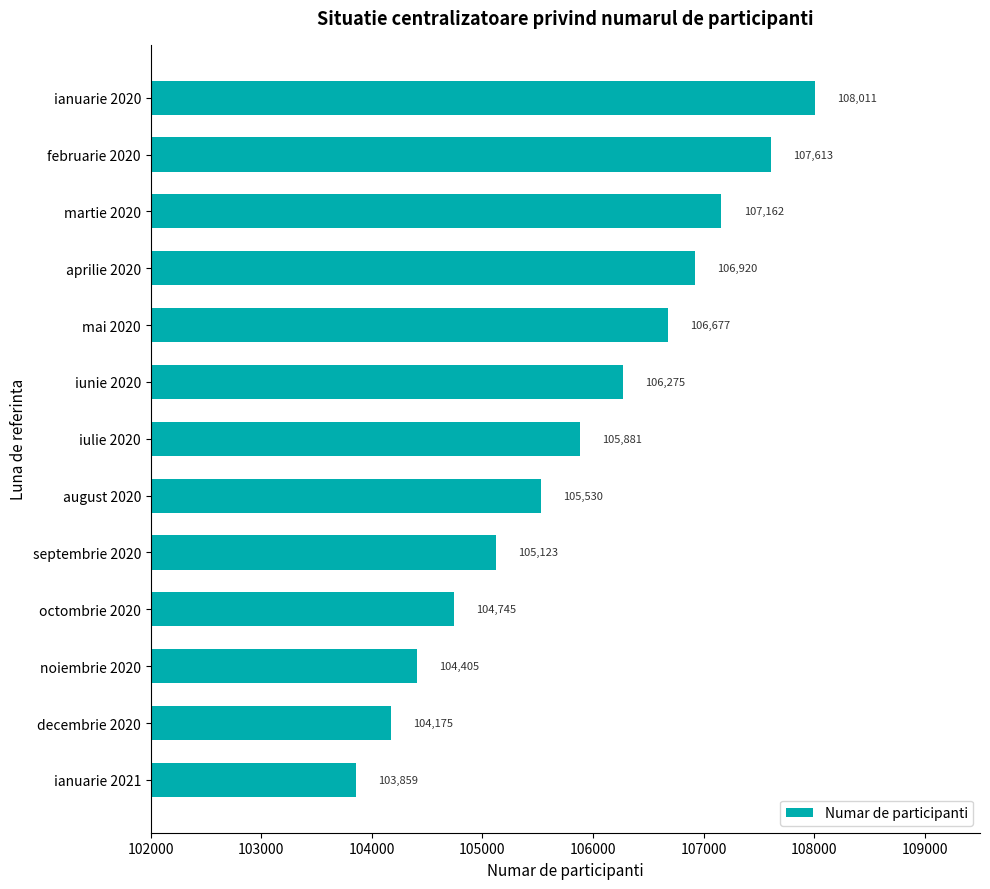

What is the value of the 11th bar from the top?

104405